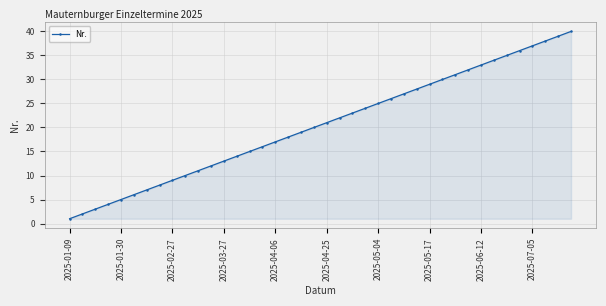

True or false: there are more than 2 points higher than both neighbors.

False